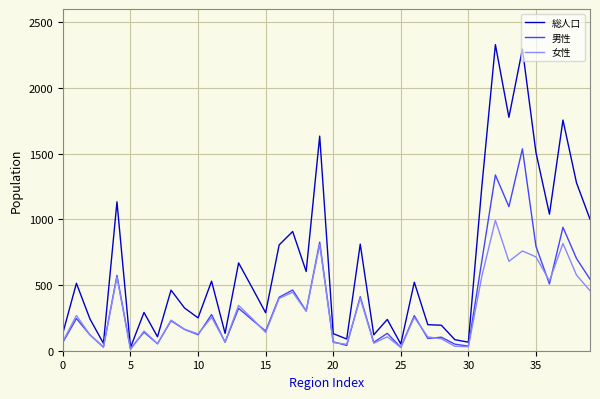

Does the chart display data point markers on the line(s)?

No